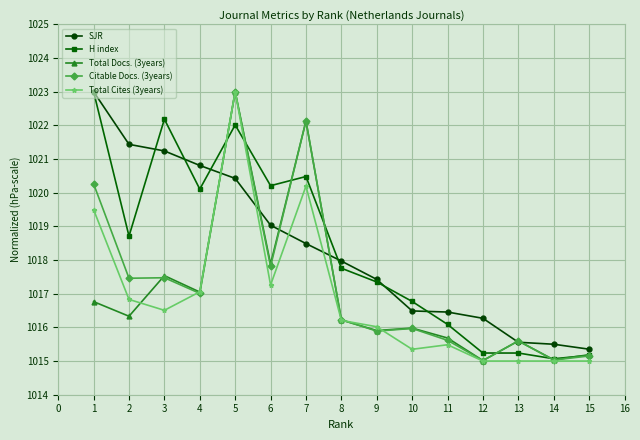

What is the average value of the Total Cites (3years) series?

1016.9